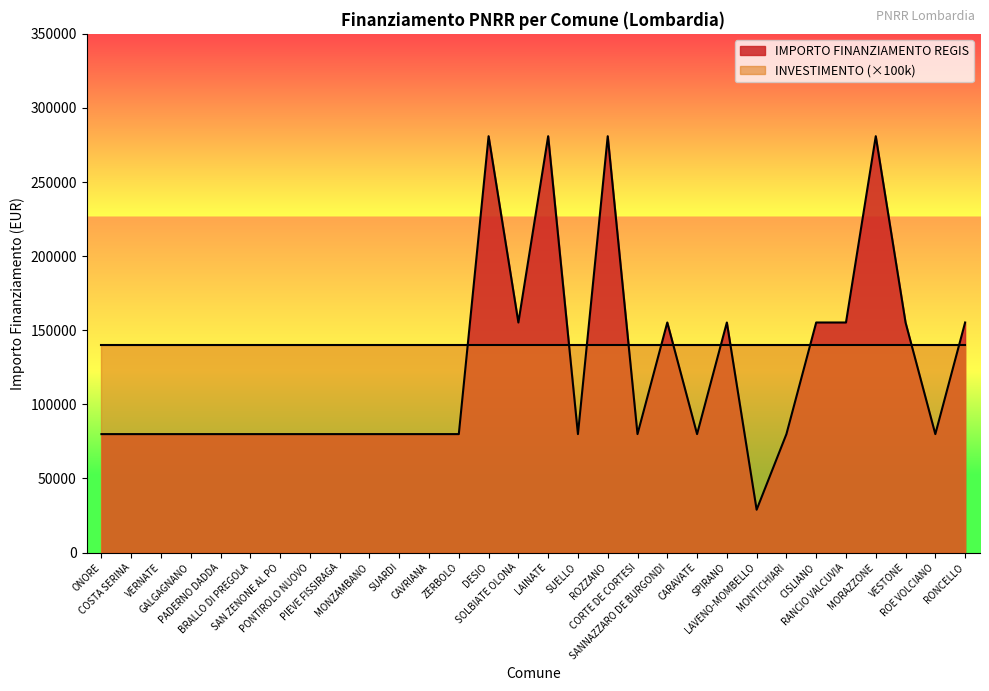

How many data points does each series have?

30